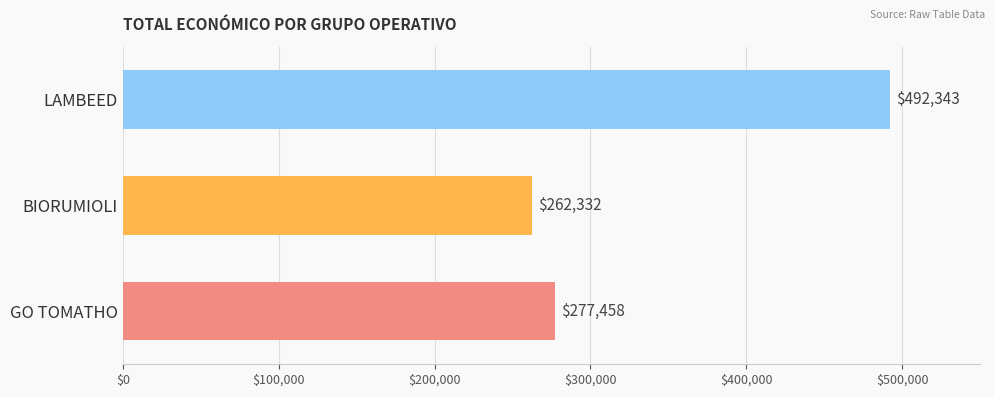

What is the ratio of the value at LAMBEED to the value at BIORUMIOLI?

1.9